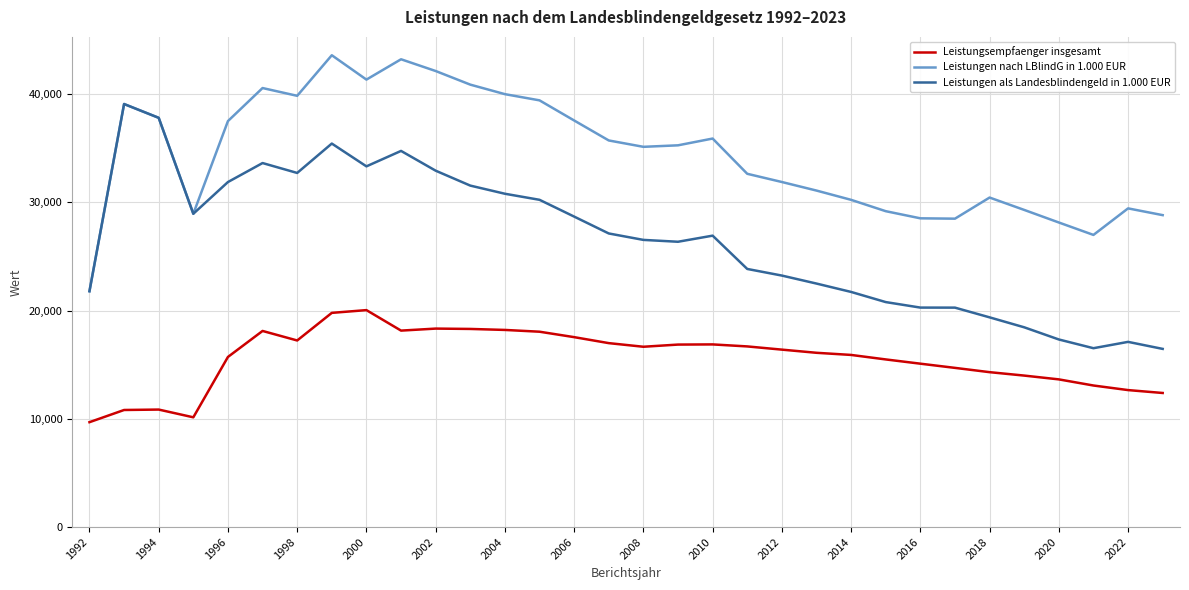

What is the smallest value displayed?

9691